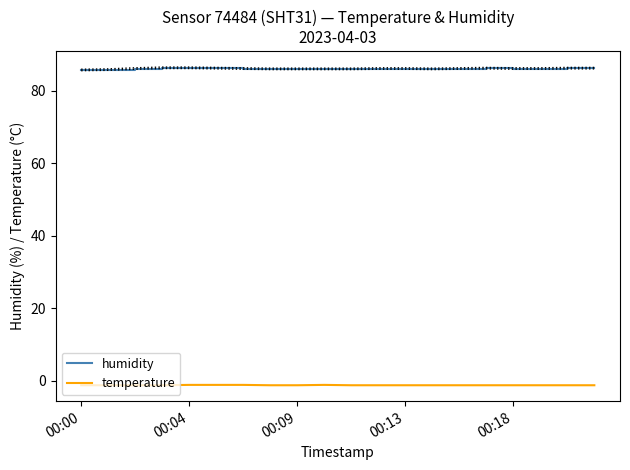

List the series in order of their peak value, lowest first.

temperature, humidity